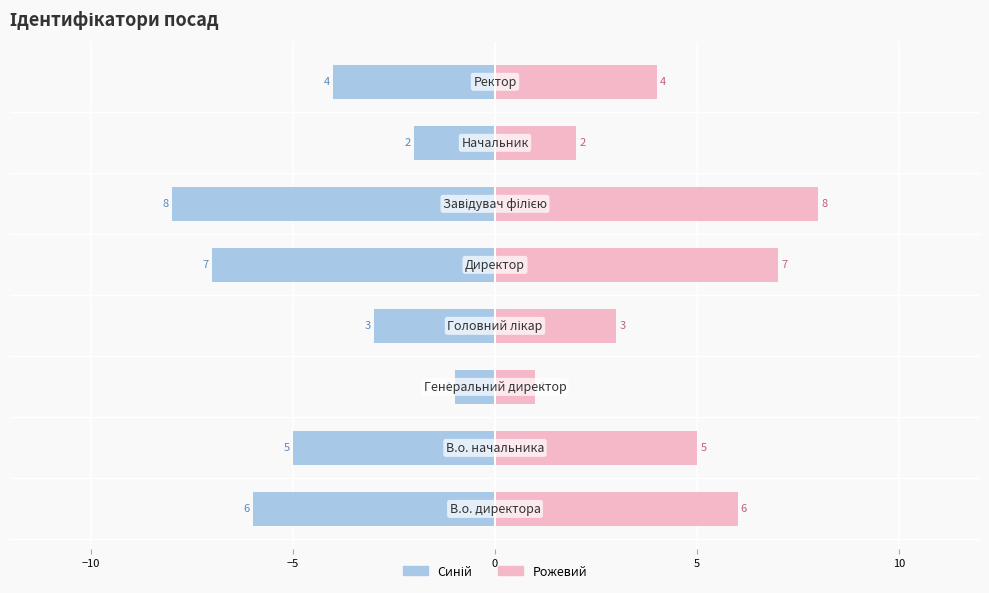

How many bars are there in each group?

2